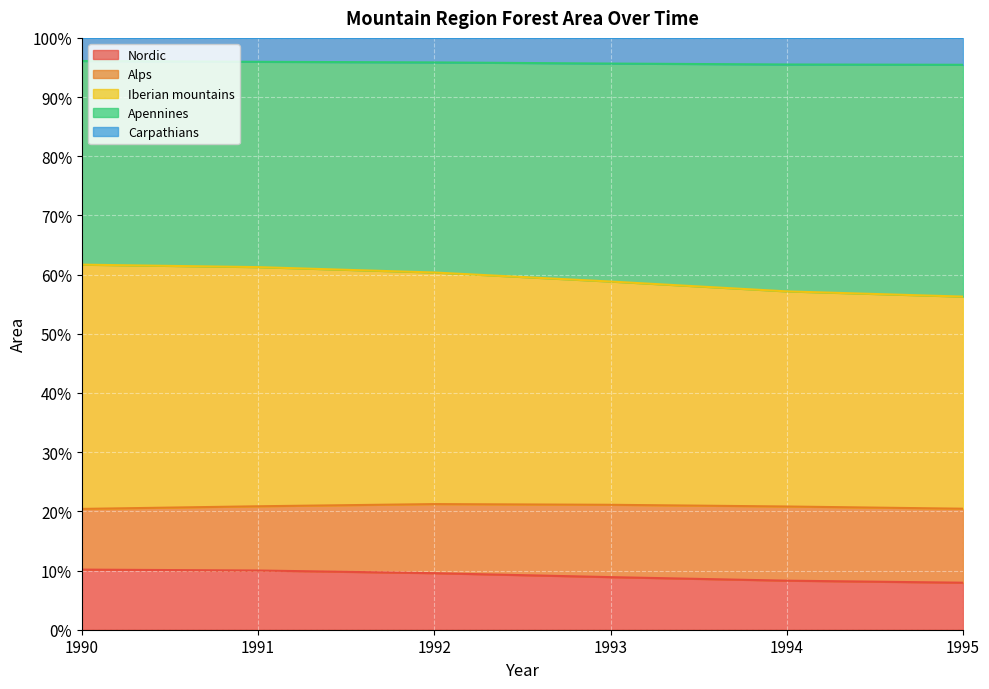

What is the total value across all series at 1995?

100.0